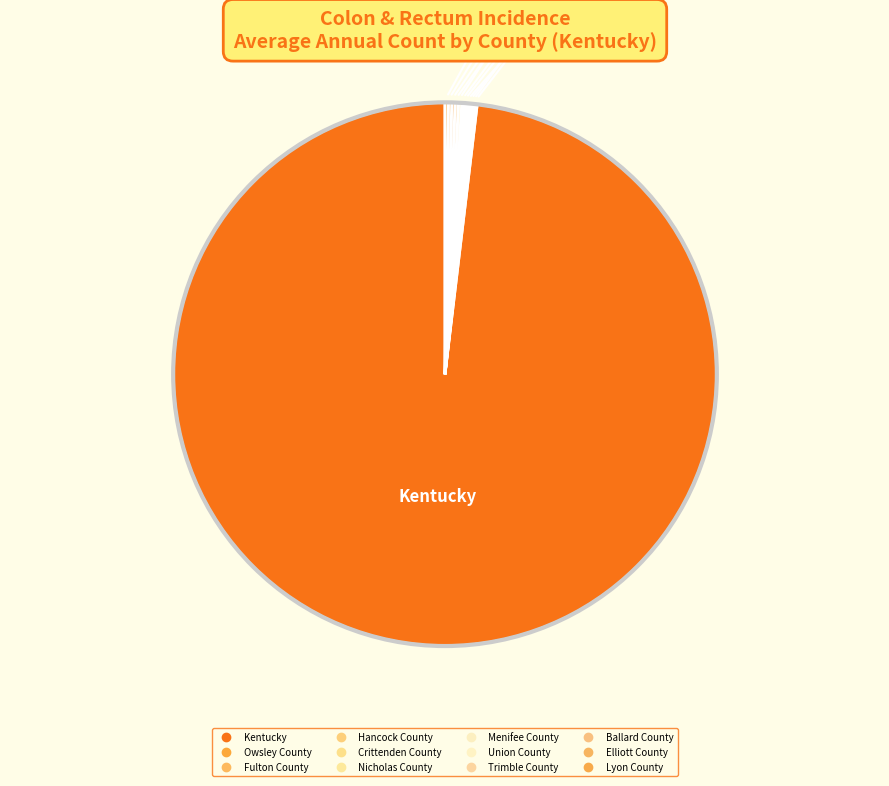

Which slice is the largest?

Kentucky